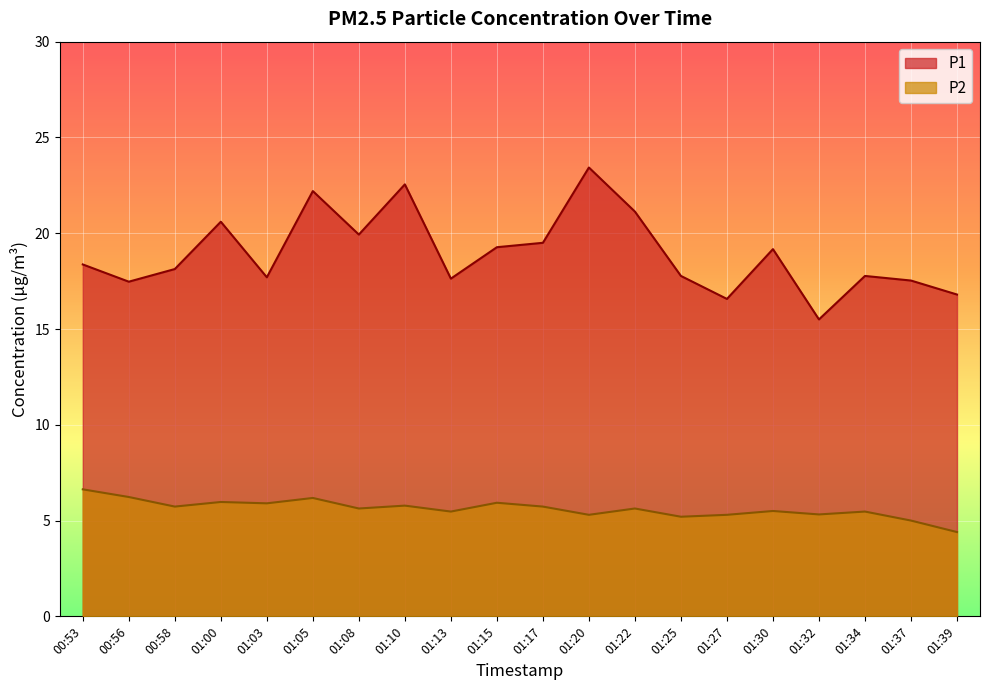

How many data points in P2 are less than 5?

1